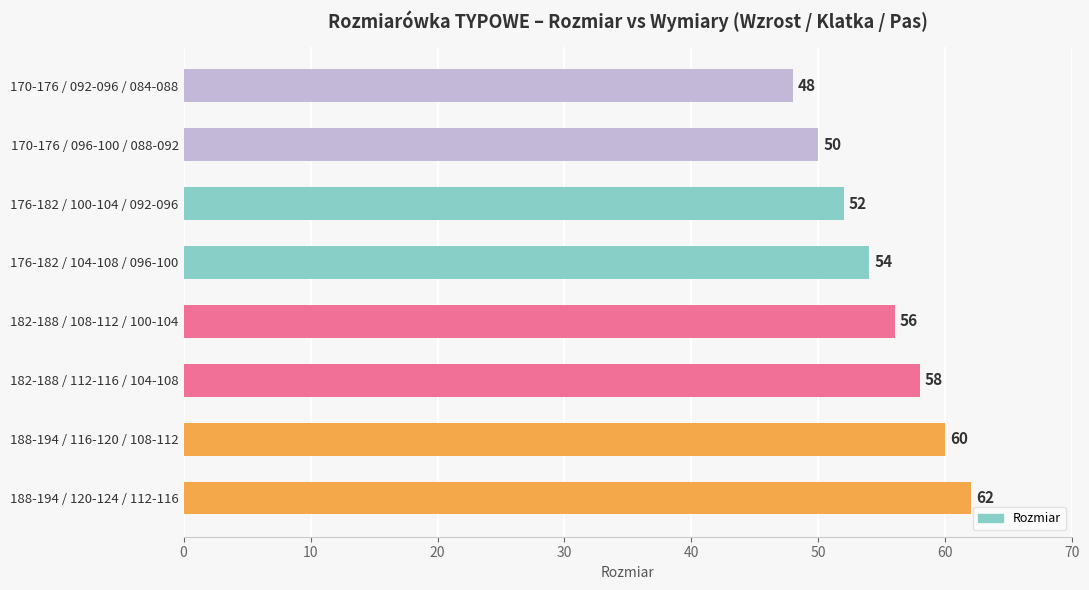

How many series are shown in this chart?

1